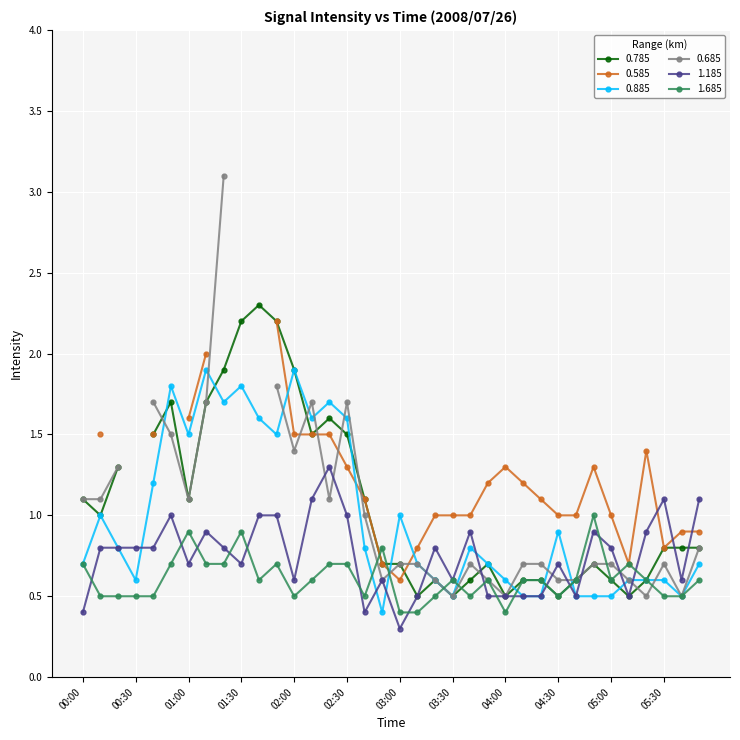

What position from the left is 02:30?

16